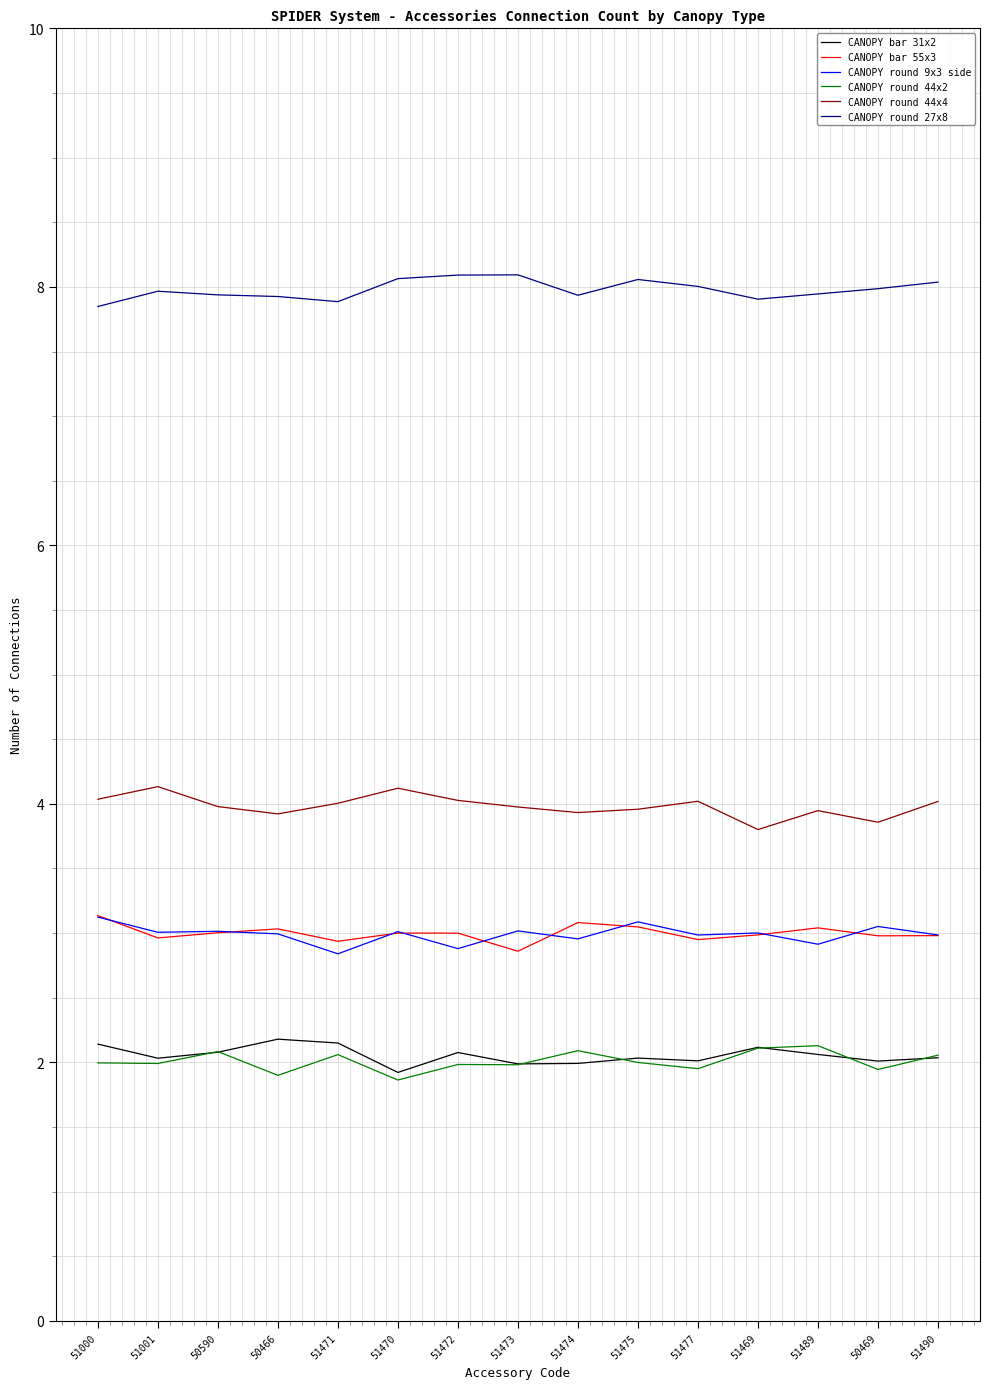

How many lines are shown in the chart?

6